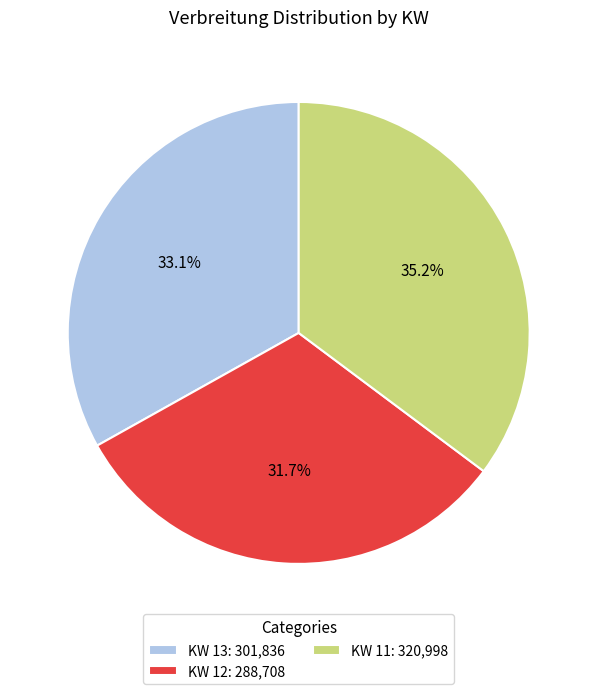

Is there any slice that represents more than half of the pie?

No